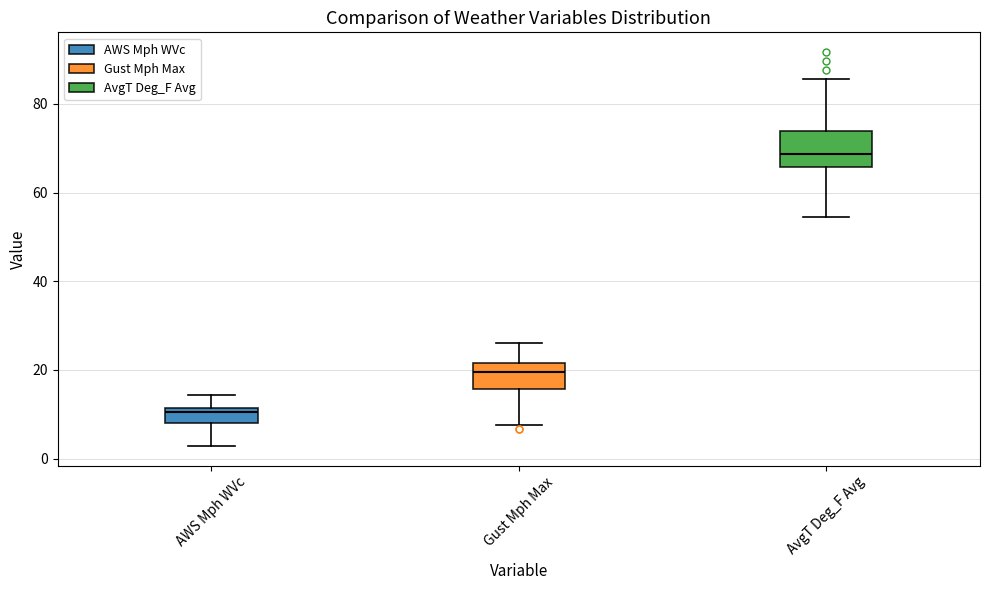

Which box is the tallest, from its lower edge to its upper edge?

AvgT Deg_F Avg